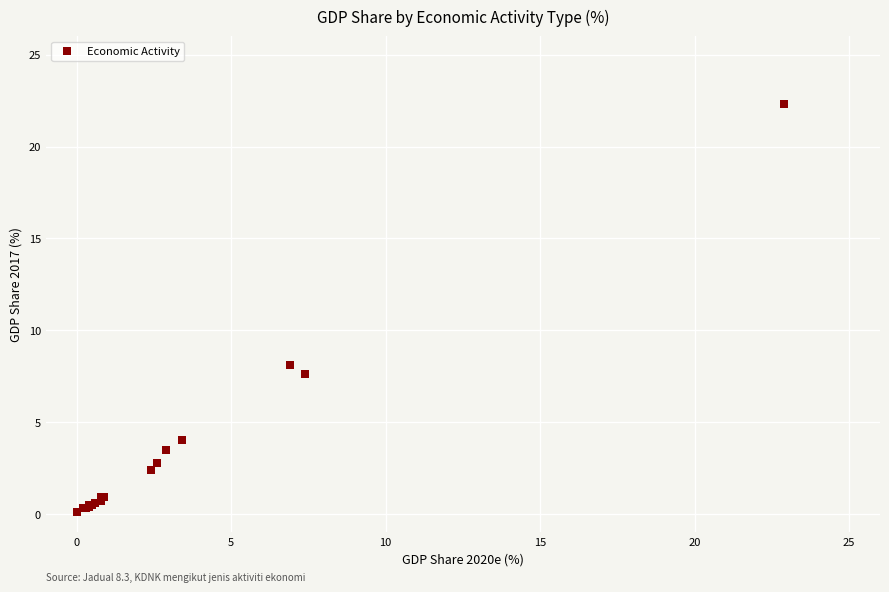

What Y value in the scatter plot is closest to 11?

8.1